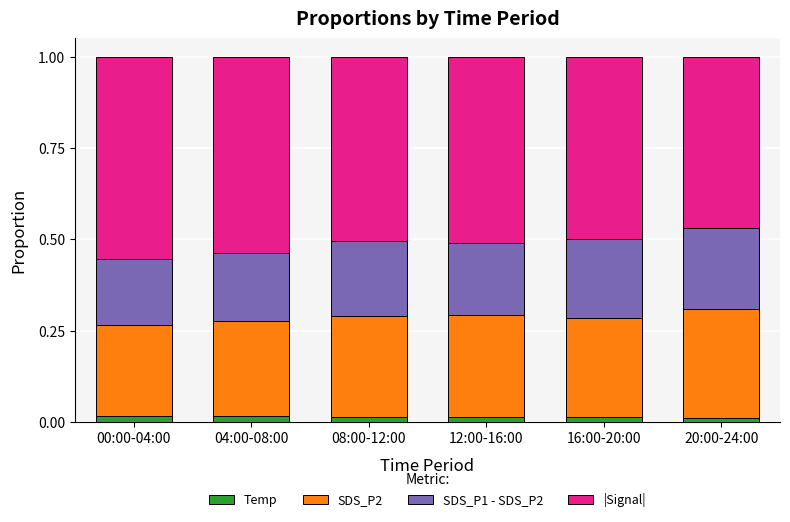

At which category is the sum across all series the highest?

00:00-04:00